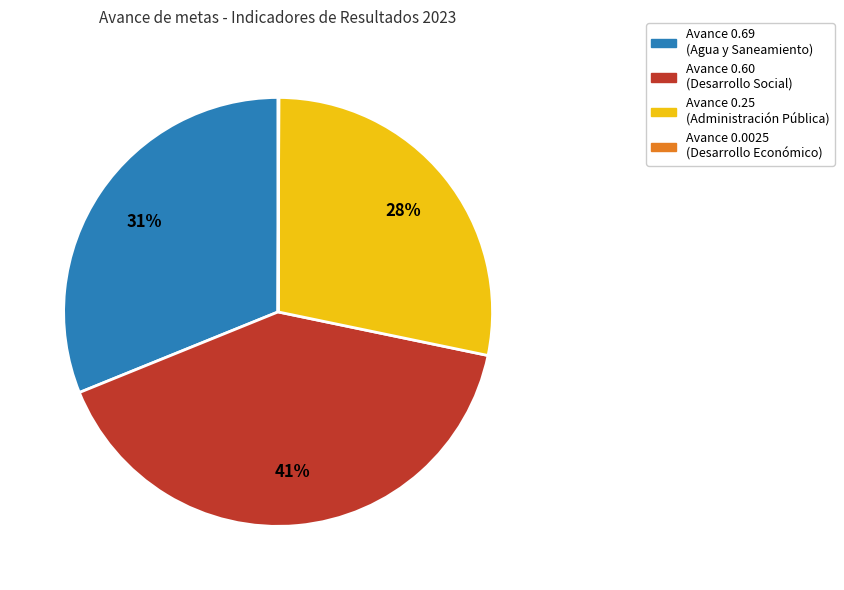

Is there any slice that represents more than half of the pie?

No